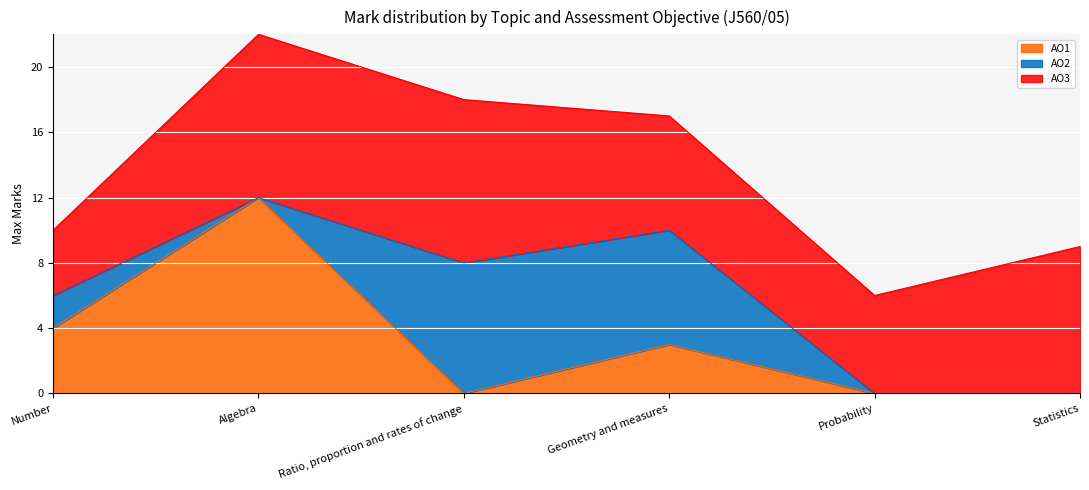

Where is the first local maximum for AO2?

Ratio, proportion and rates of change